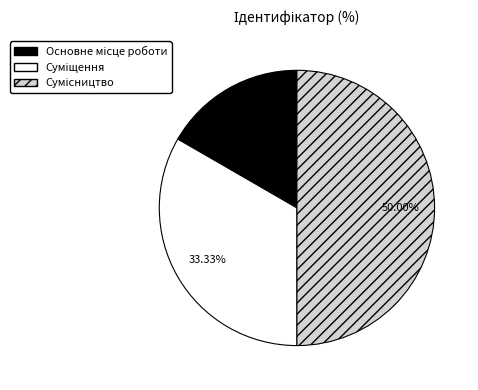

Rank the categories by value from lowest to highest.

Основне місце роботи, Суміщення, Сумісництво